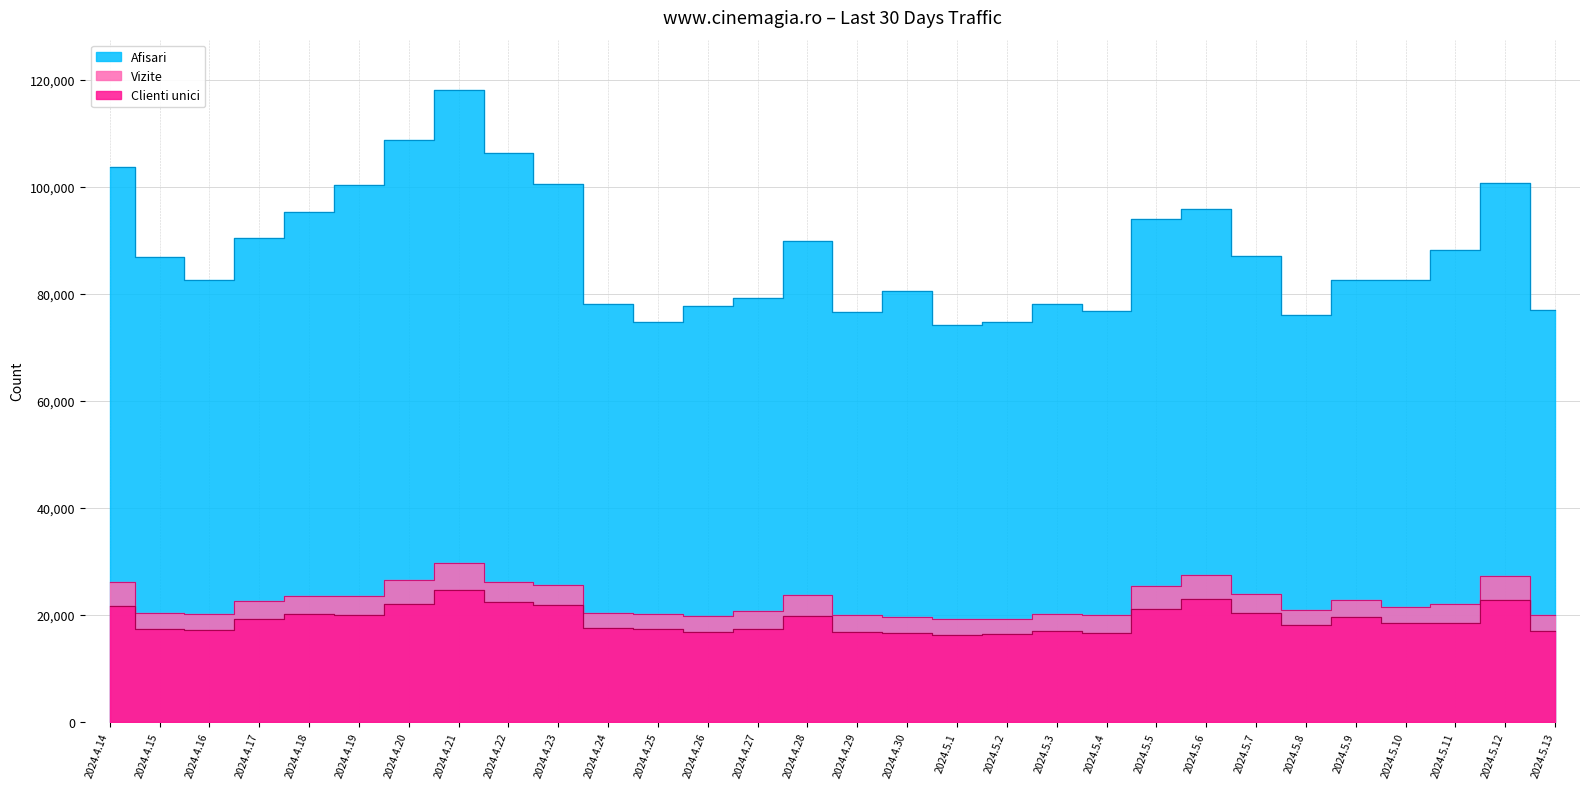

Which has a higher value, 2024.4.27 or 2024.4.14?

2024.4.14